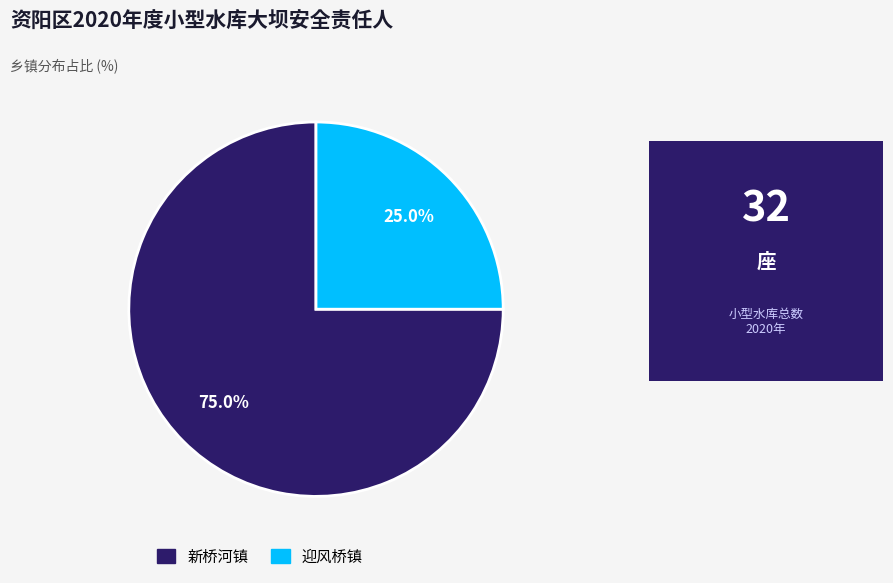

Rank the categories by value from lowest to highest.

迎风桥镇, 新桥河镇